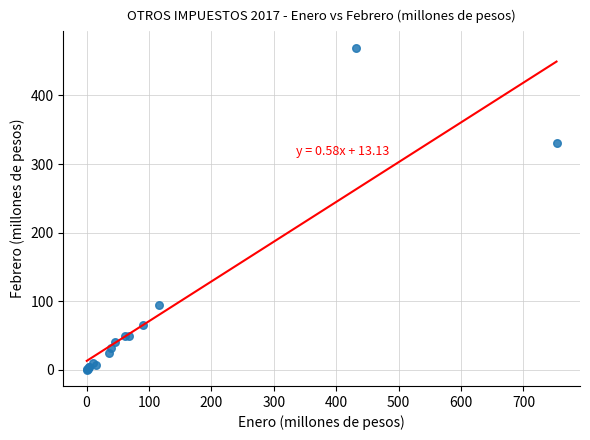

What Y value in the scatter plot is closest to 234?

330.3